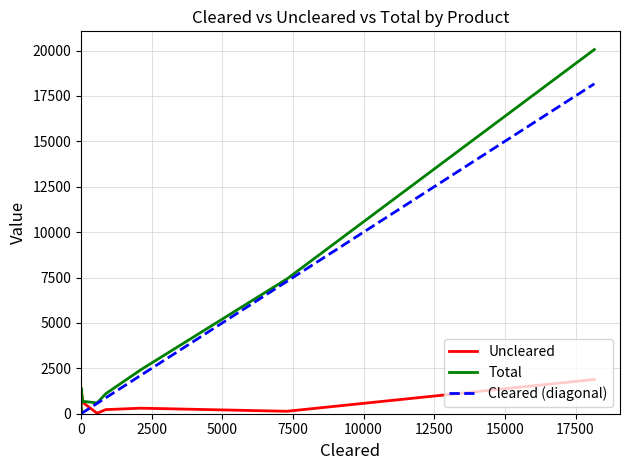

What is the value of the Total point at the 6th from the left?

1102